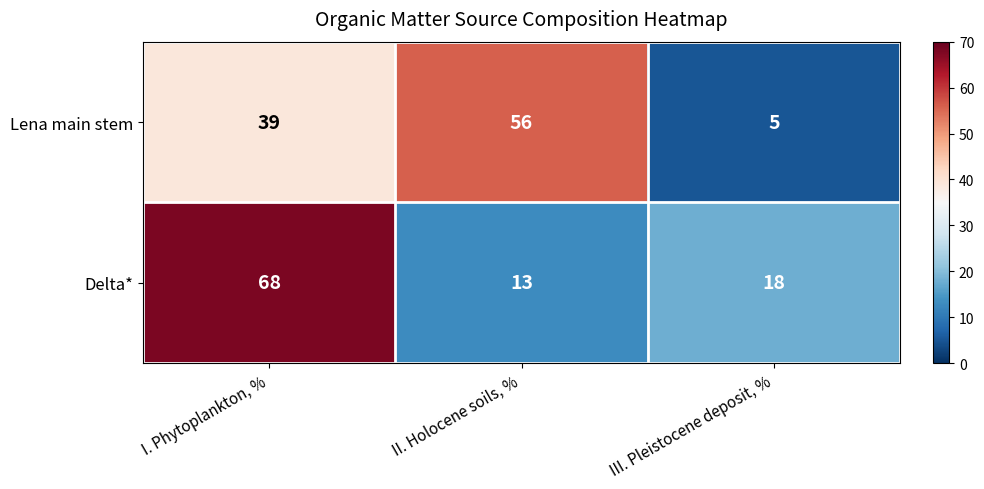

Rank the series by their average value, from lowest to highest.

Delta*, Lena main stem